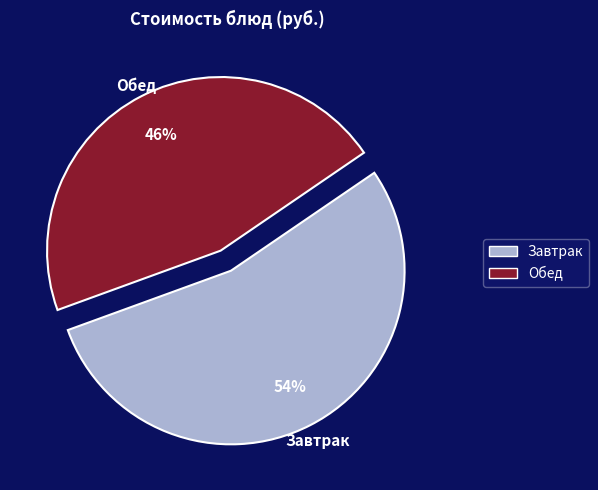

Rank the categories by value from highest to lowest.

Завтрак, Обед